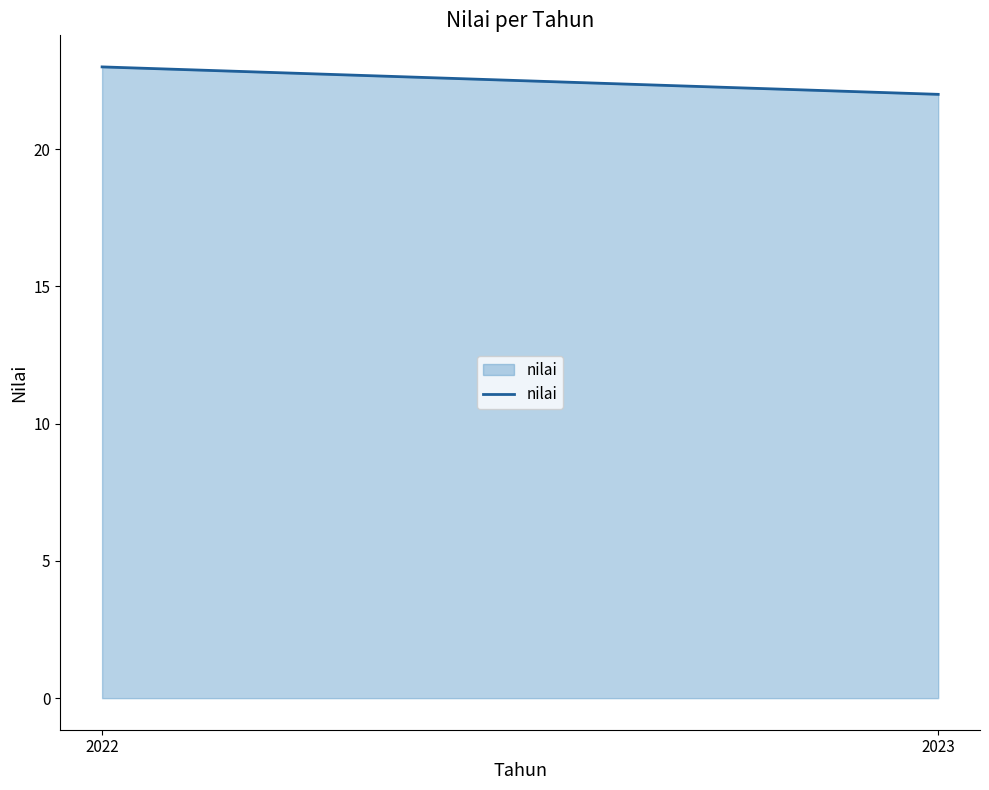

List the labels in order of value, smallest first.

2023, 2022